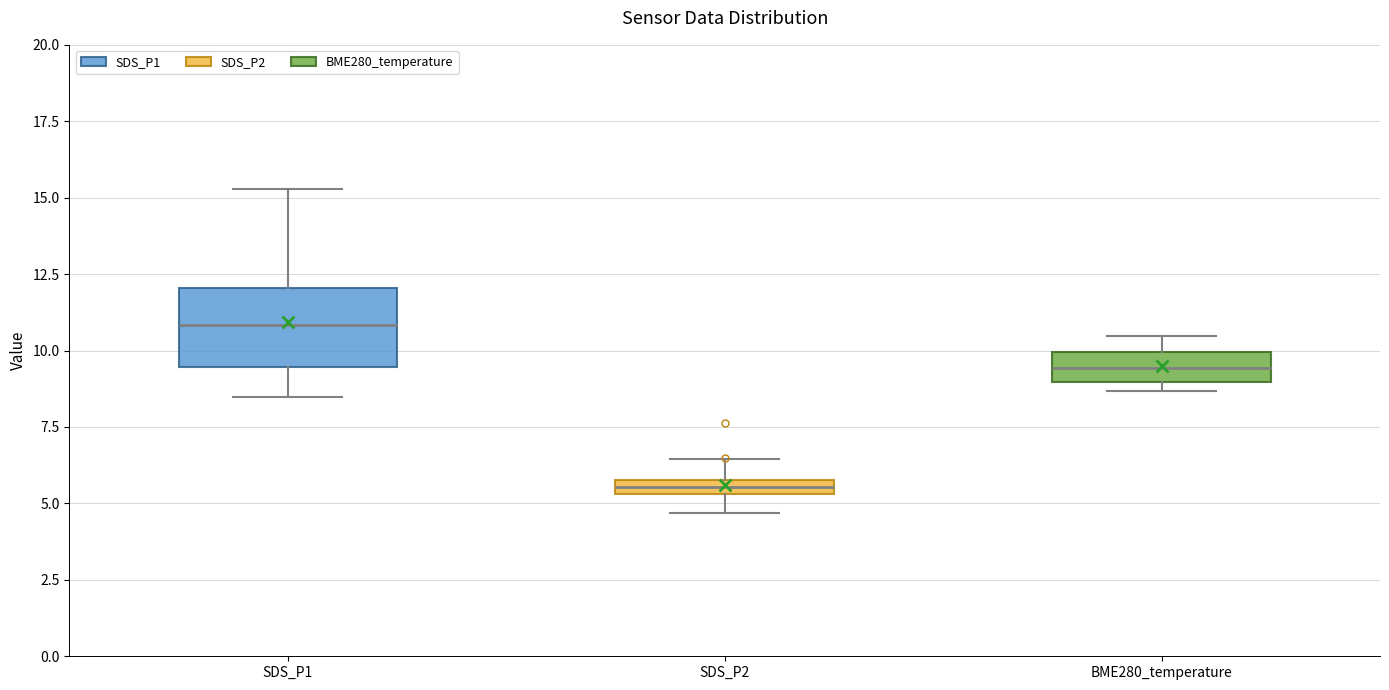

Comparing the boxes themselves (not the whiskers), which one is the tallest?

SDS_P1